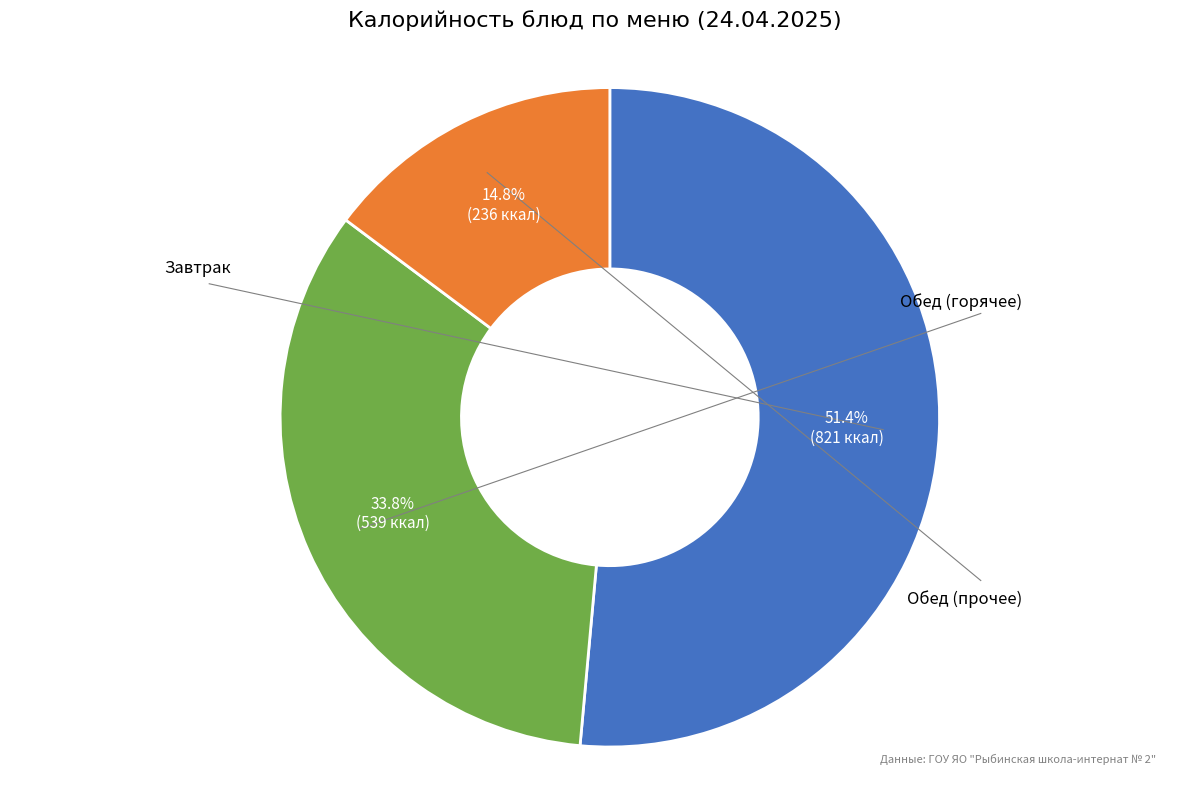

How many segments does this pie chart have?

3